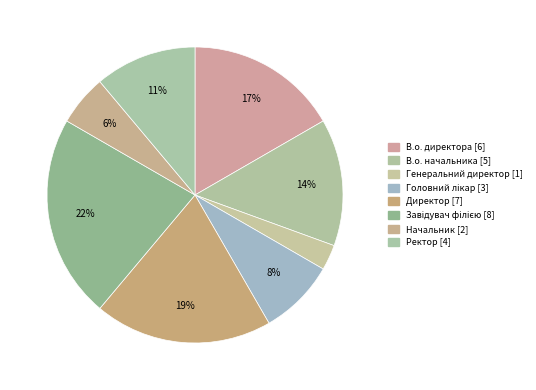

How many segments does this pie chart have?

8